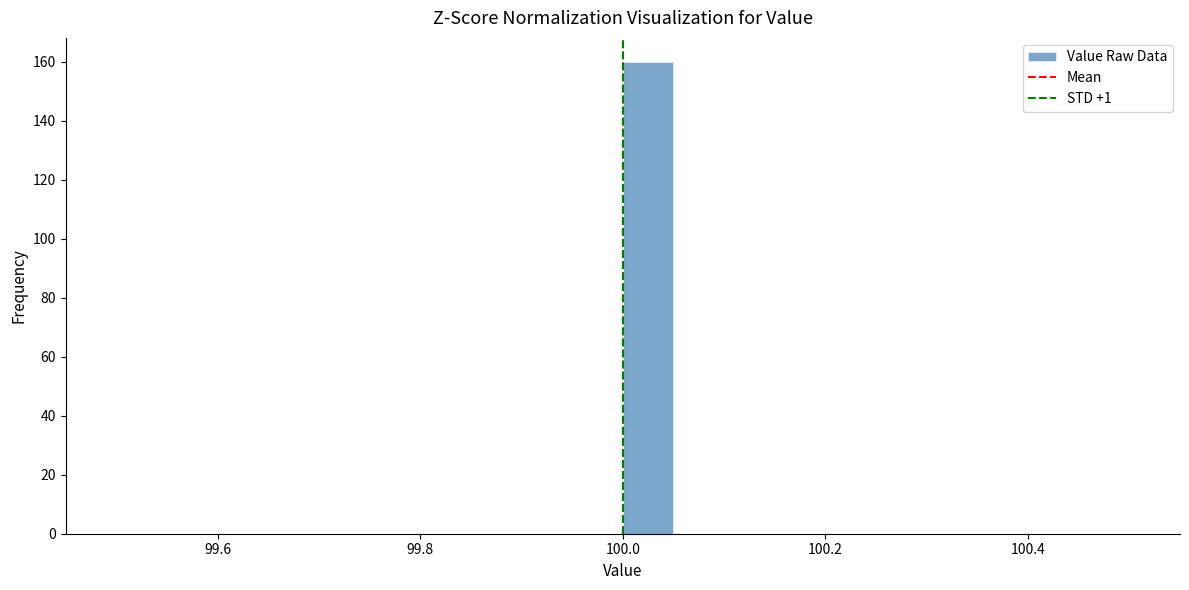

Read against the x-axis, roughly where is the centre of the tallest bar?

100.02